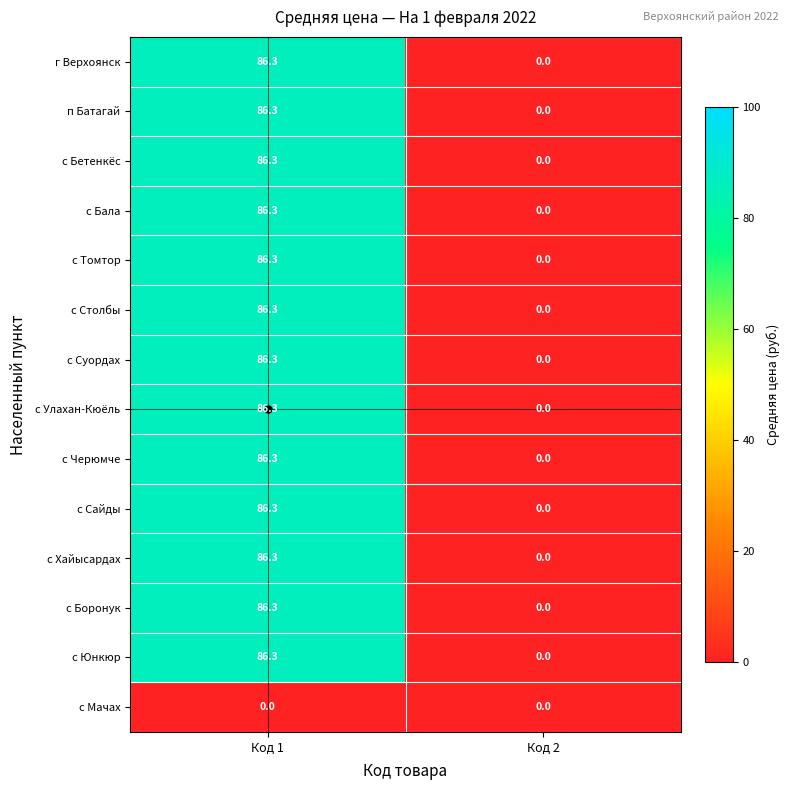

Which label corresponds to the largest value in the chart?

Код 1